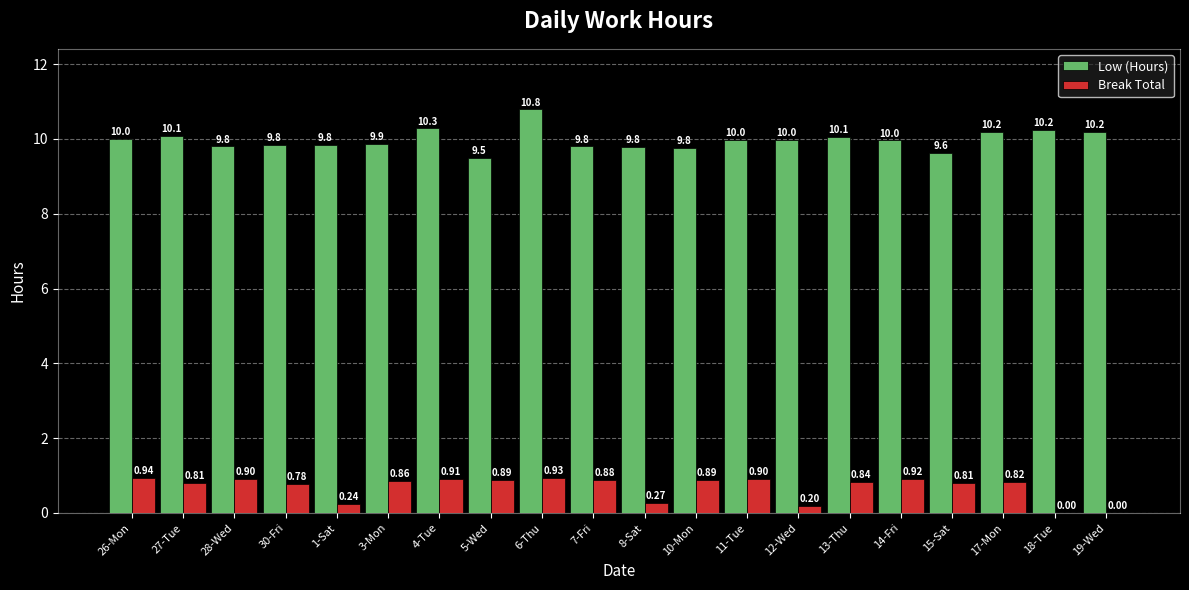

Which series changed the most between 26-Mon and 4-Tue?

Low (Hours)